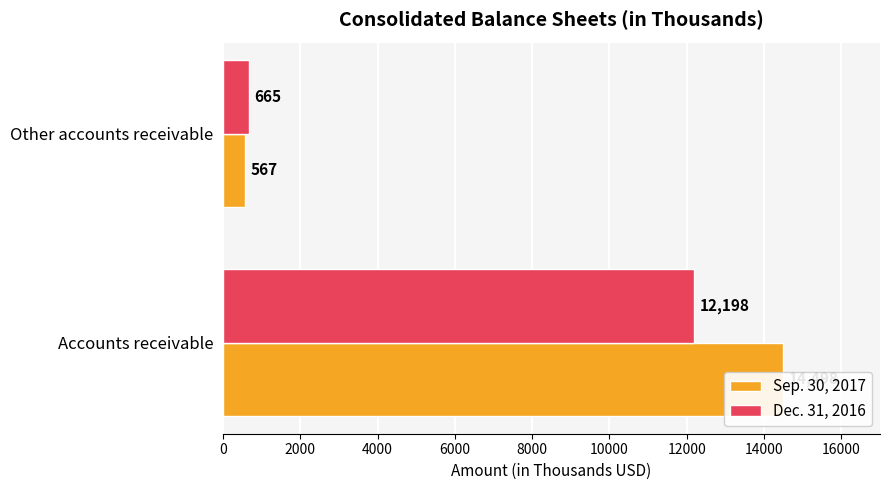

What is the difference between the Sep. 30, 2017 values at 2000 and 0?

13931